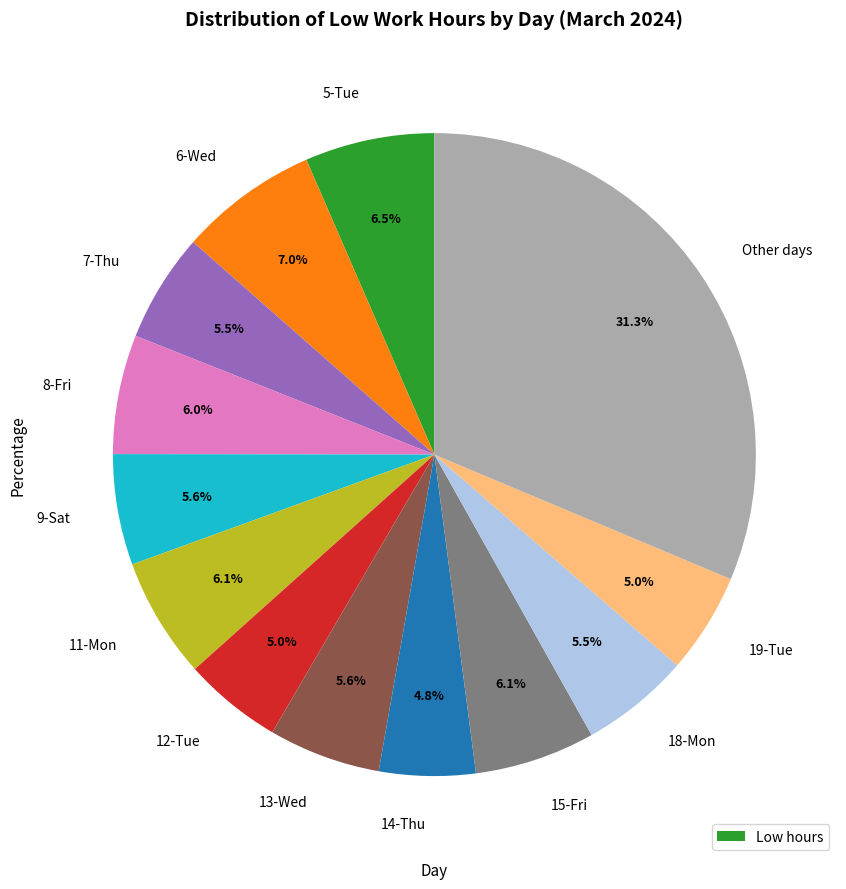

Does any single category account for the majority?

No